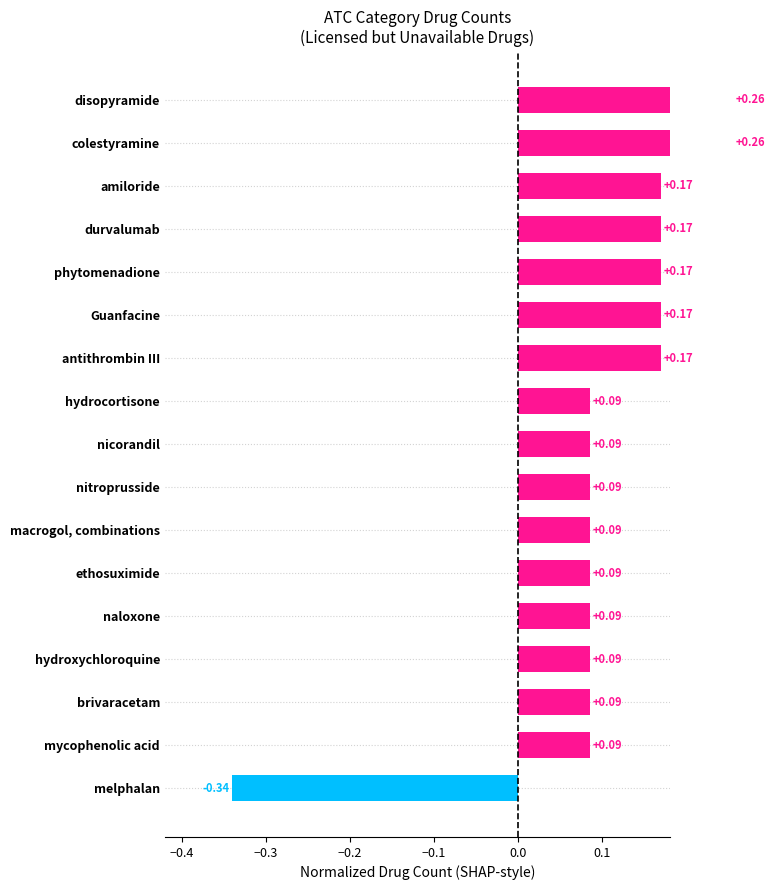

How many data points are above 0?

16